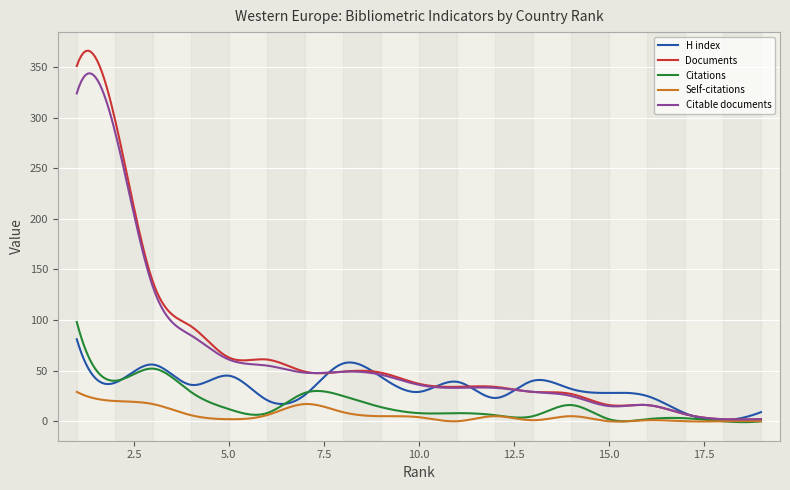

Which series has the widest spread of values?

Documents